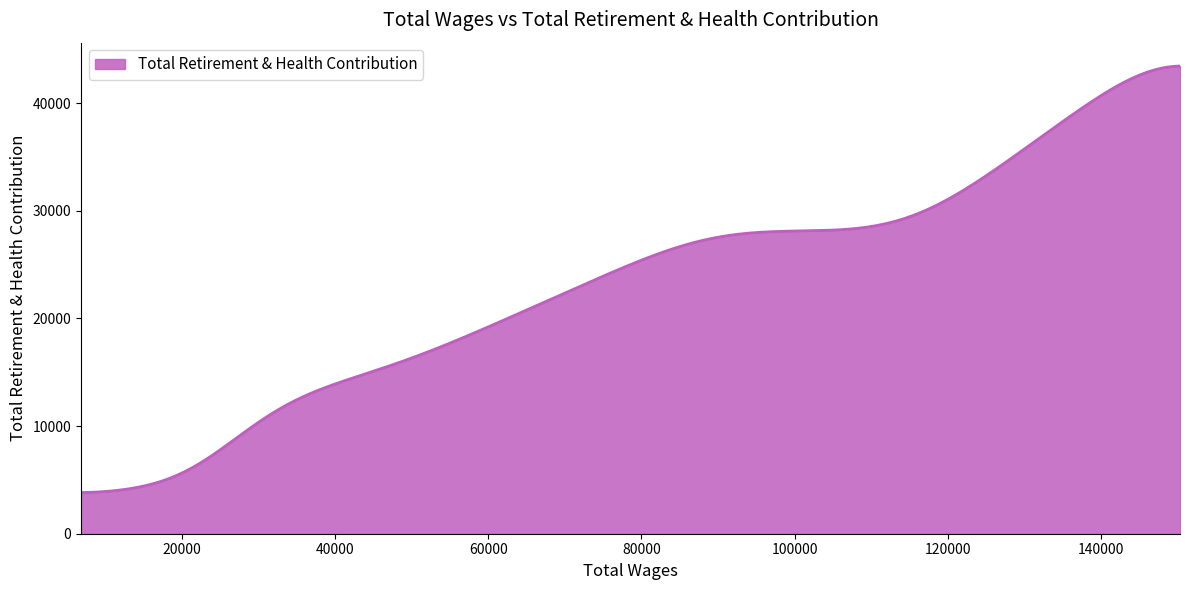

What is the maximum value shown in the chart?

43447.8